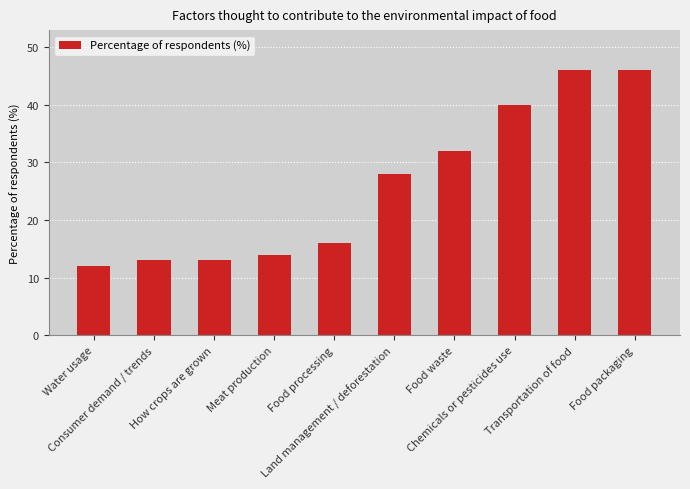

Are the bars horizontal?

No